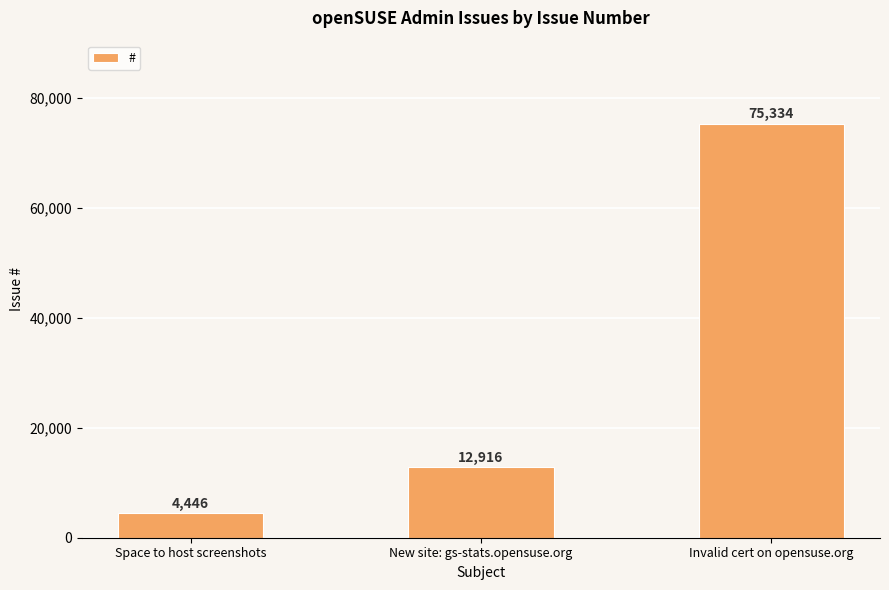

How many bars are there in total?

3